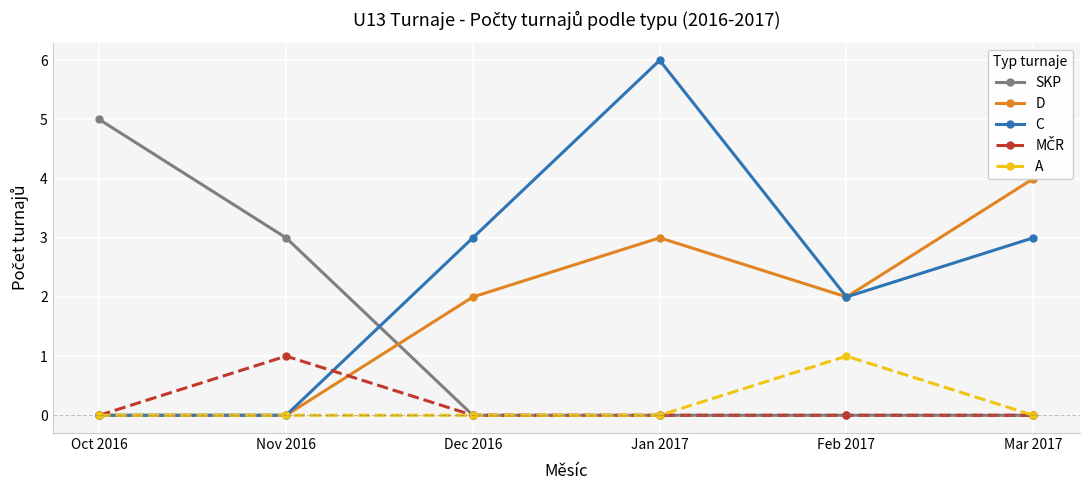

The value of C at Oct 2016 is 0. True or false?

True